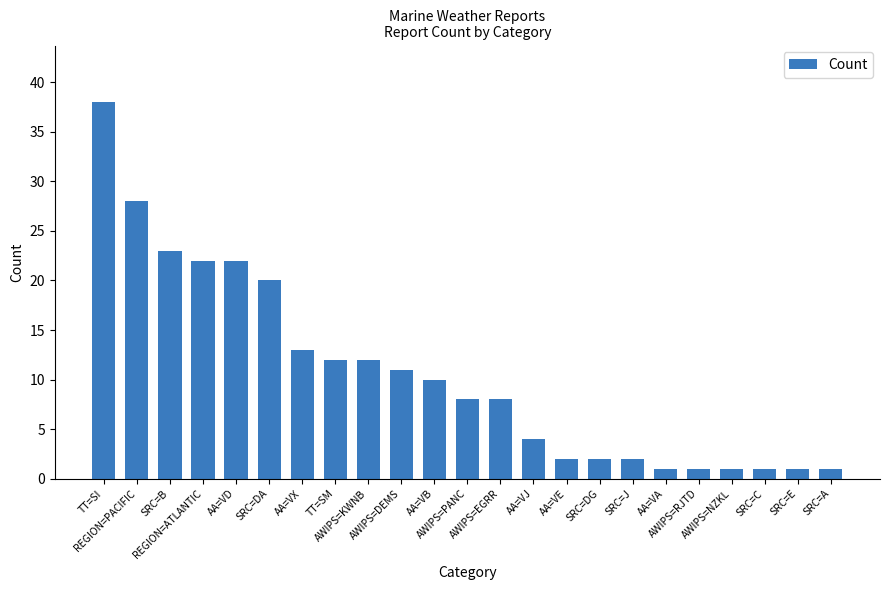

At which label does the data first exceed 8?

TT=SI